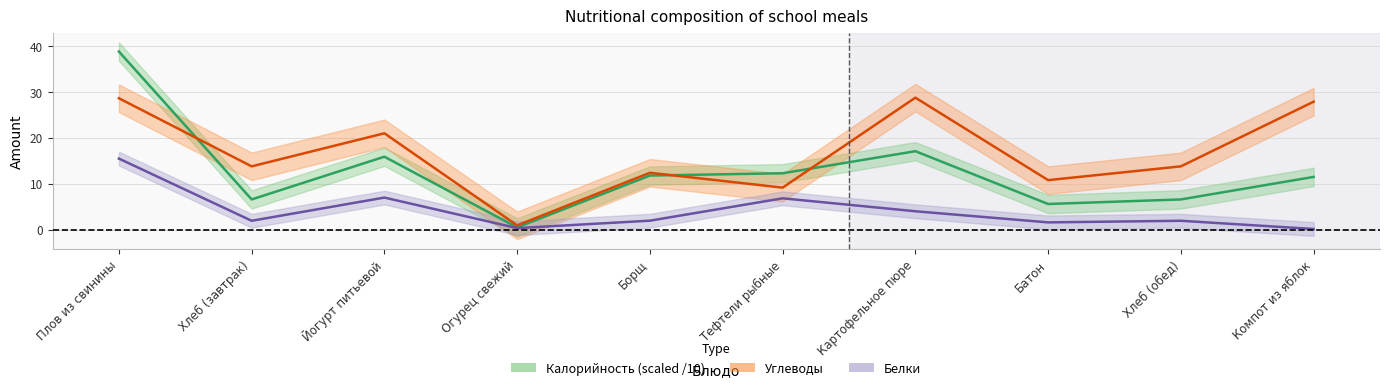

At which category is the sum across all series the highest?

Плов из свинины